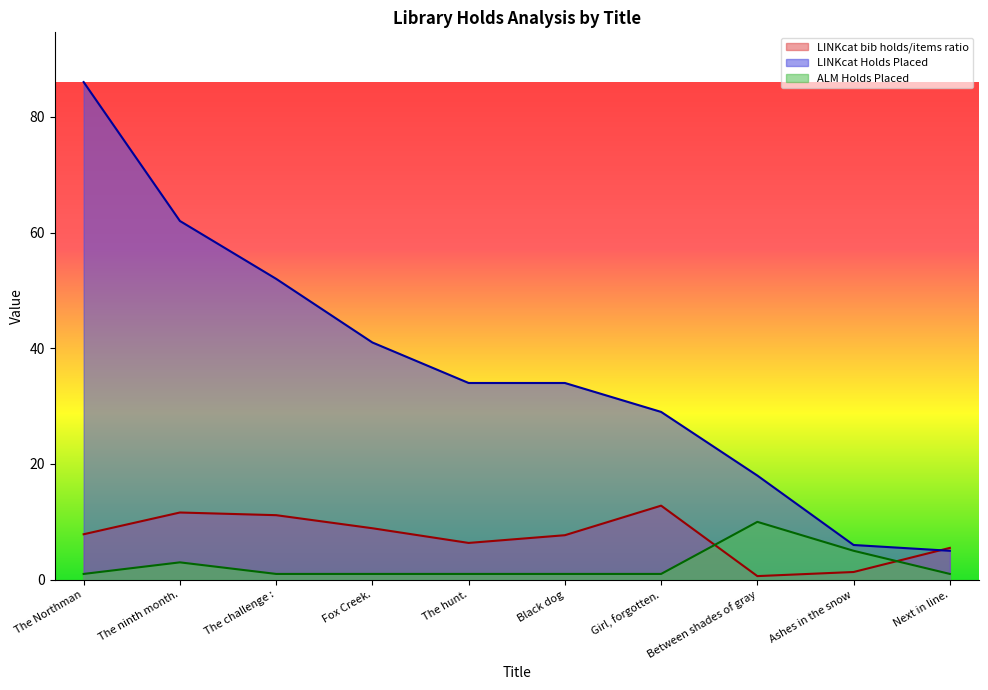

Rank the series by their maximum value, from lowest to highest.

ALM Holds Placed, LINKcat bib holds/items ratio, LINKcat Holds Placed